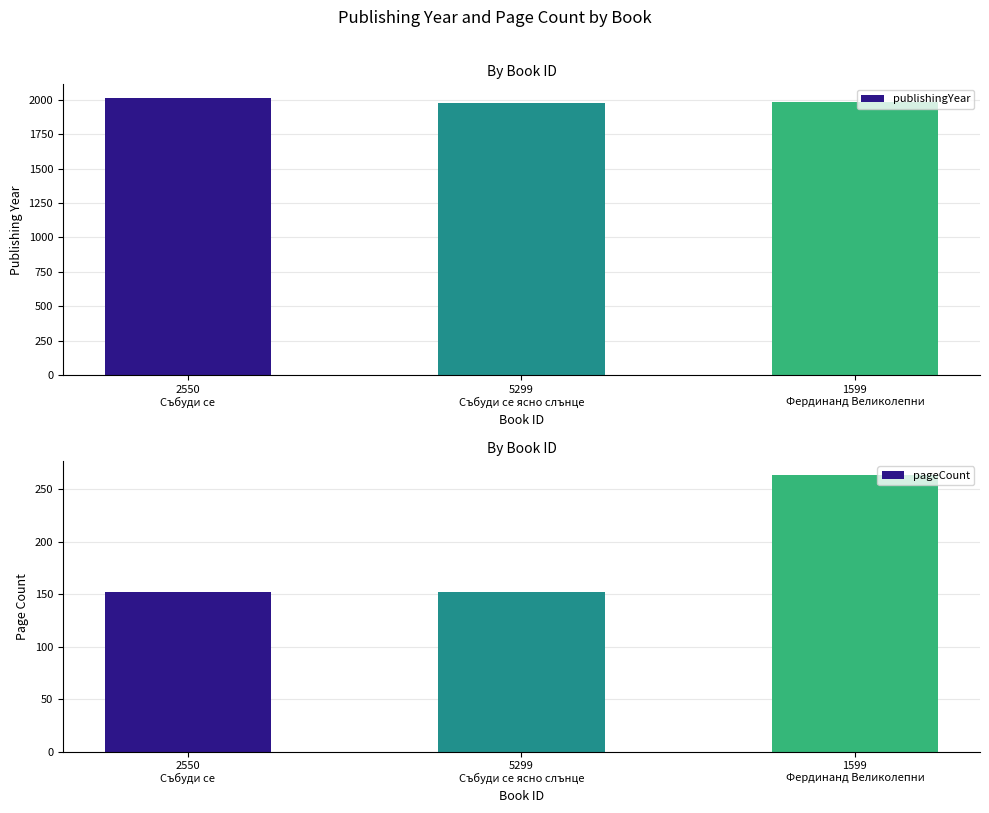

List the series in order of their overall mean, highest first.

publishingYear, pageCount